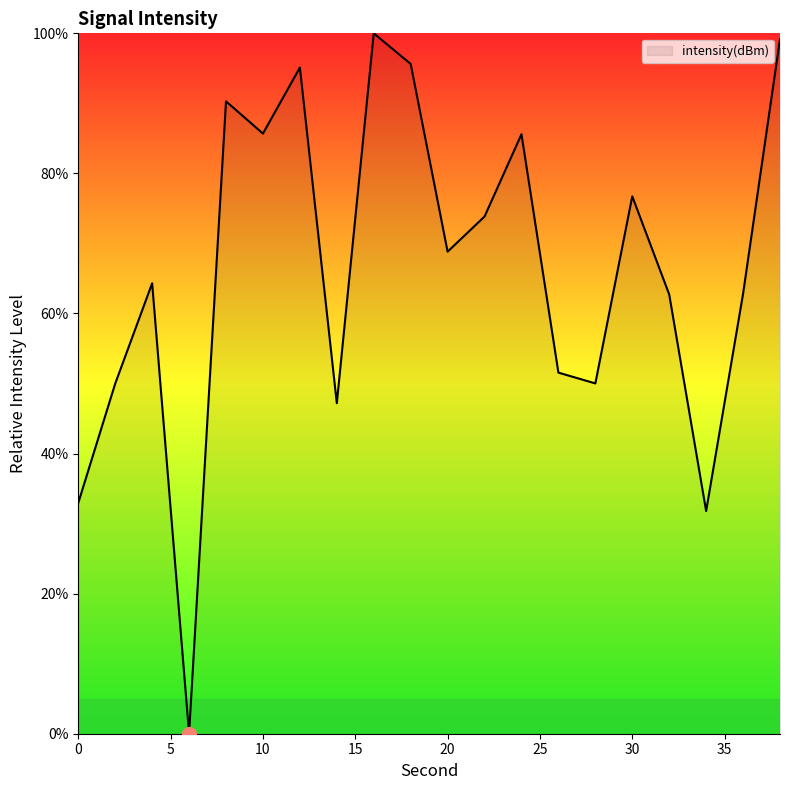

What is the maximum value shown in the chart?

100.0